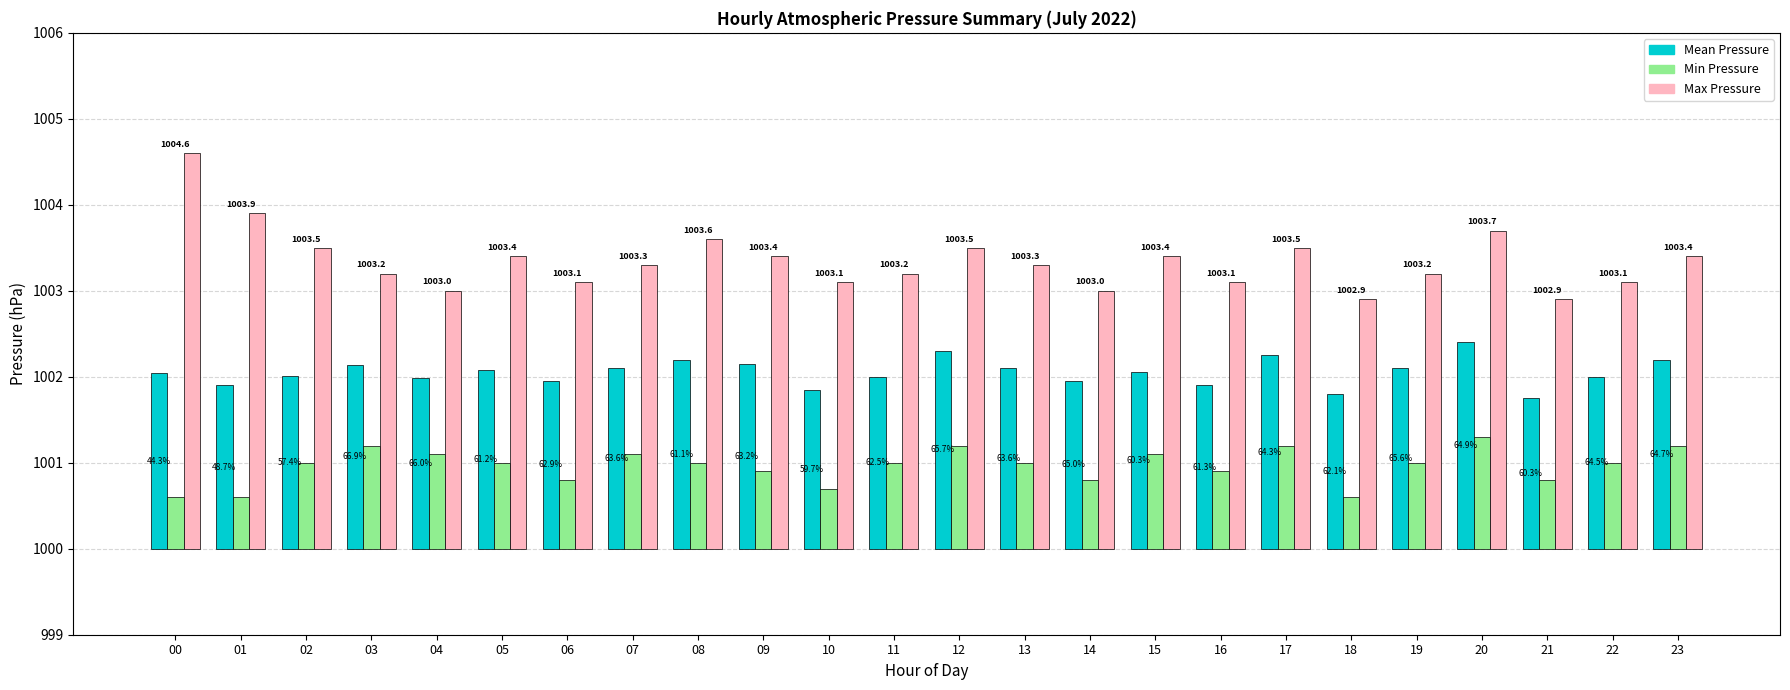

List the series in order of their overall mean, highest first.

Max Pressure, Mean Pressure, Min Pressure